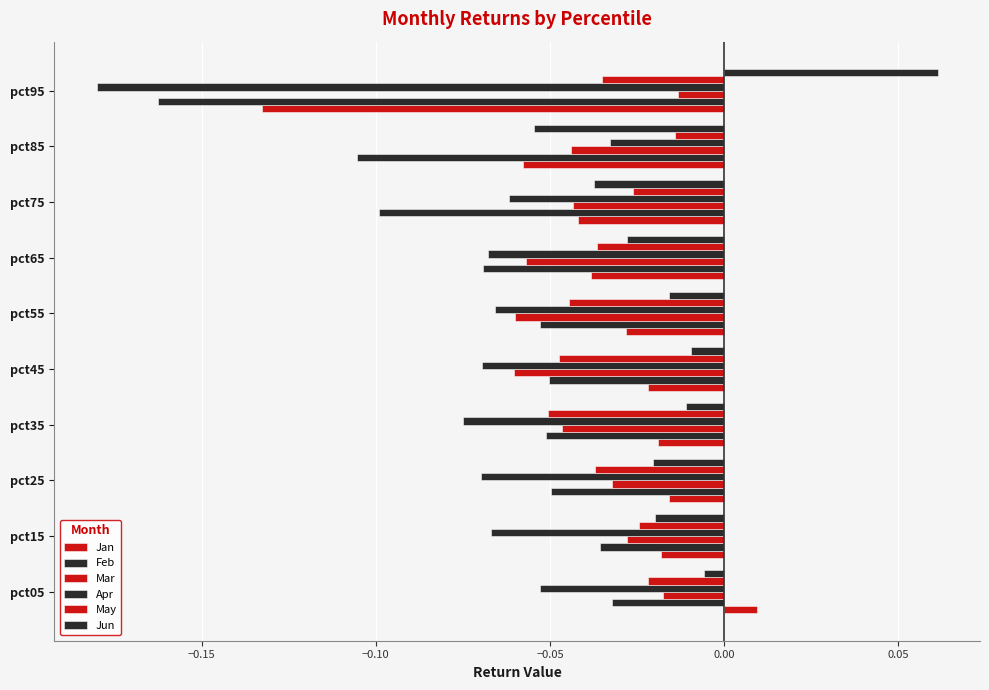

Which series has the largest total across all categories?

Jun